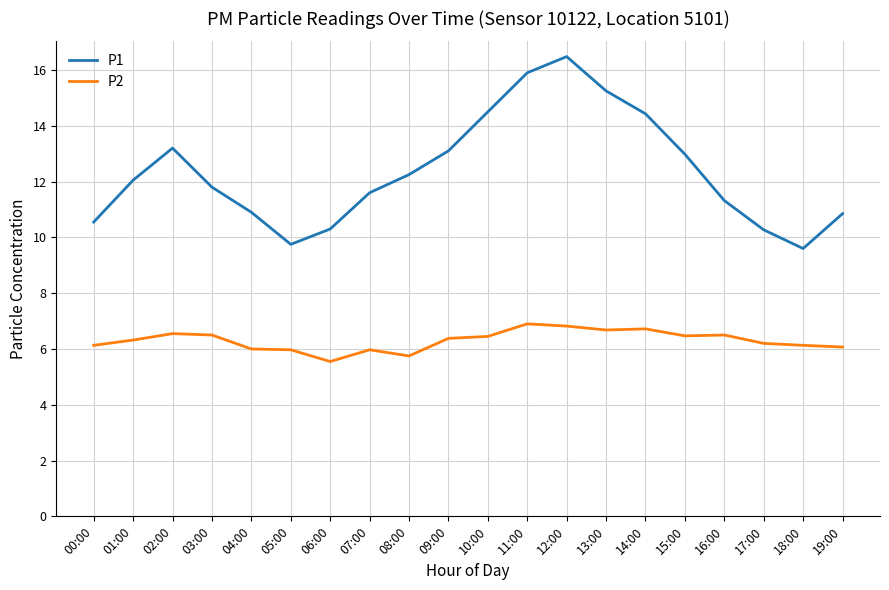

Rank the series by their maximum value, from highest to lowest.

P1, P2